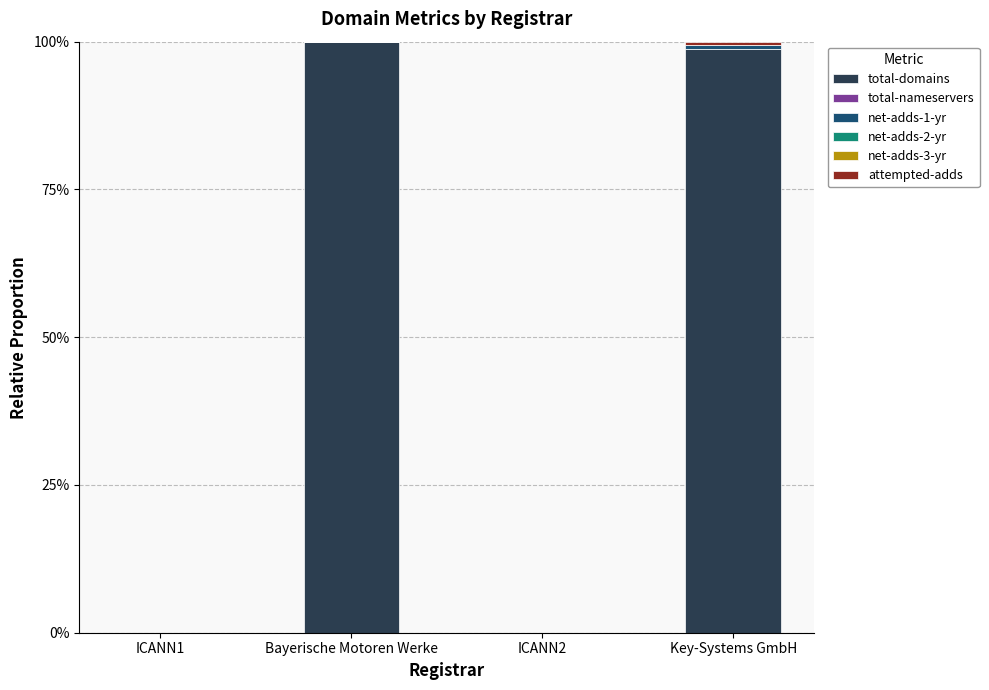

What are all the series names shown in the legend?

total-domains, total-nameservers, net-adds-1-yr, net-adds-2-yr, net-adds-3-yr, attempted-adds